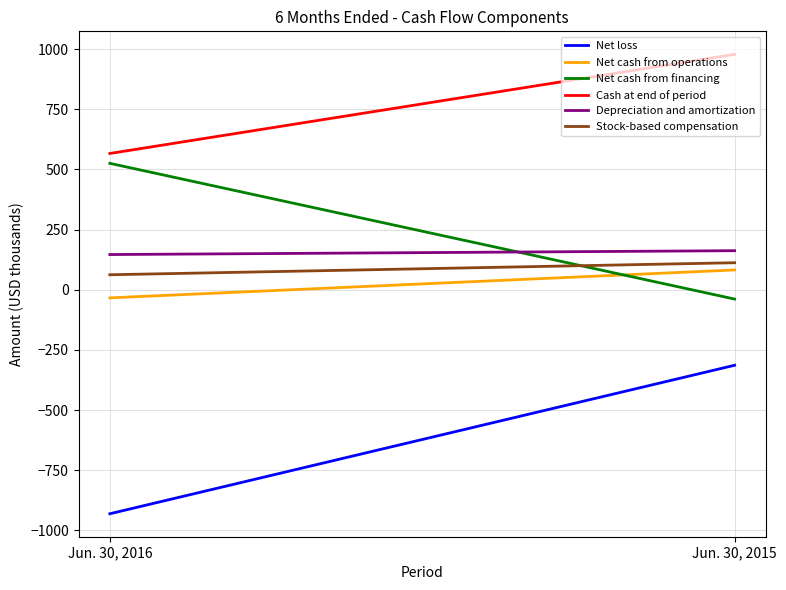

The value of Net loss at Jun. 30, 2015 is -314. True or false?

True